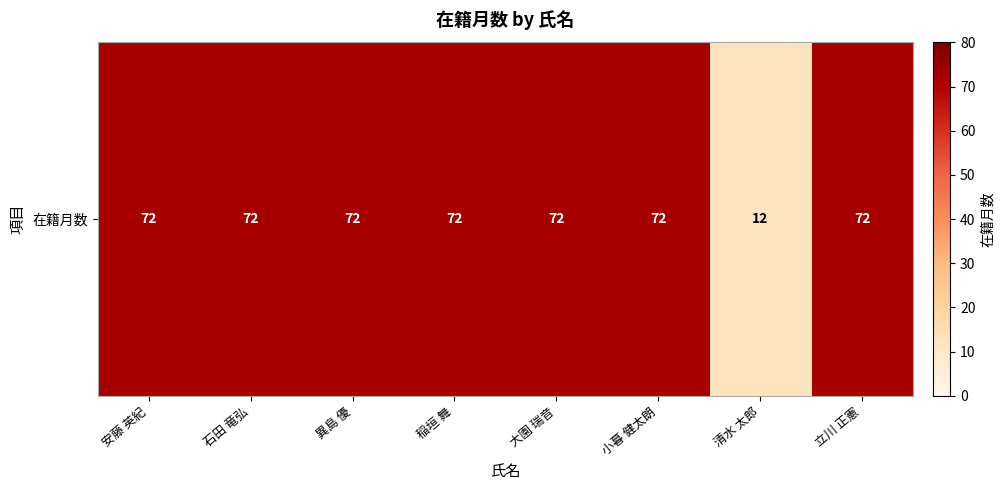

At which label is the value closest to 42?

安藤 英紀